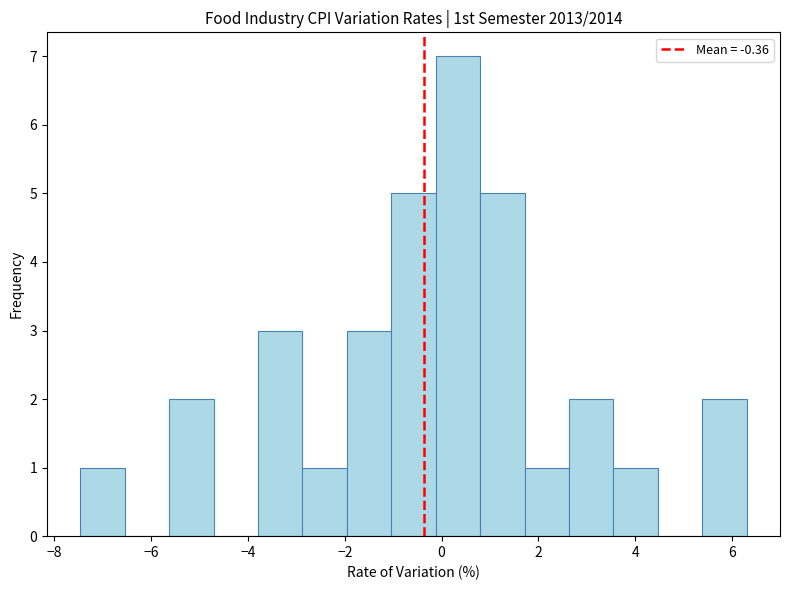

Reading left to right, list every bar in this chart as the range it spans on the x-axis followed by its height. Neither the bar edges nor the heights are printed on the chart, so give them approximately, as read against the axes.

-7.4 to -6.6: 1
-6.6 to -5.6: 0
-5.6 to -4.8: 2
-4.8 to -3.8: 0
-3.8 to -2.8: 3
-2.8 to -2.0: 1
-2.0 to -1.0: 3
-1.0 to -0.2: 5
-0.2 to 0.8: 7
0.8 to 1.8: 5
1.8 to 2.6: 1
2.6 to 3.6: 2
3.6 to 4.4: 1
4.4 to 5.4: 0
5.4 to 6.4: 2